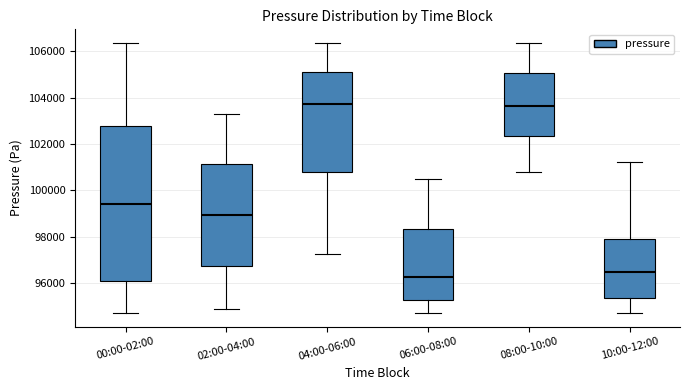

Reading left to right, read every box against the y-axis: the position of its median line, the range the box covers, and the ends of its whiskers. The values are not printed on the chart, so give them approximately, as read against the axis.

00:00-02:00: median 99400, box 96000 to 102800, whiskers 94600 to 106400
02:00-04:00: median 99000, box 96800 to 101200, whiskers 94800 to 103400
04:00-06:00: median 103800, box 100800 to 105000, whiskers 97200 to 106400
06:00-08:00: median 96200, box 95200 to 98400, whiskers 94600 to 100600
08:00-10:00: median 103600, box 102400 to 105000, whiskers 100800 to 106400
10:00-12:00: median 96400, box 95400 to 97800, whiskers 94600 to 101200